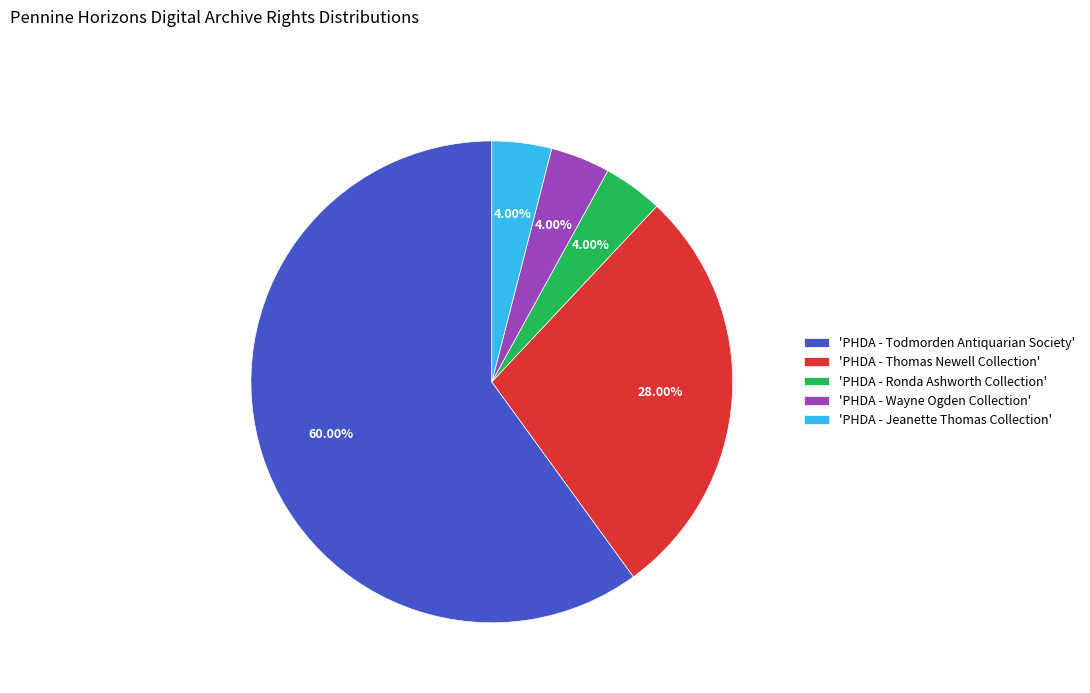

Combined, do 'PHDA - Todmorden Antiquarian Society' and 'PHDA - Wayne Ogden Collection' account for over 50%?

Yes